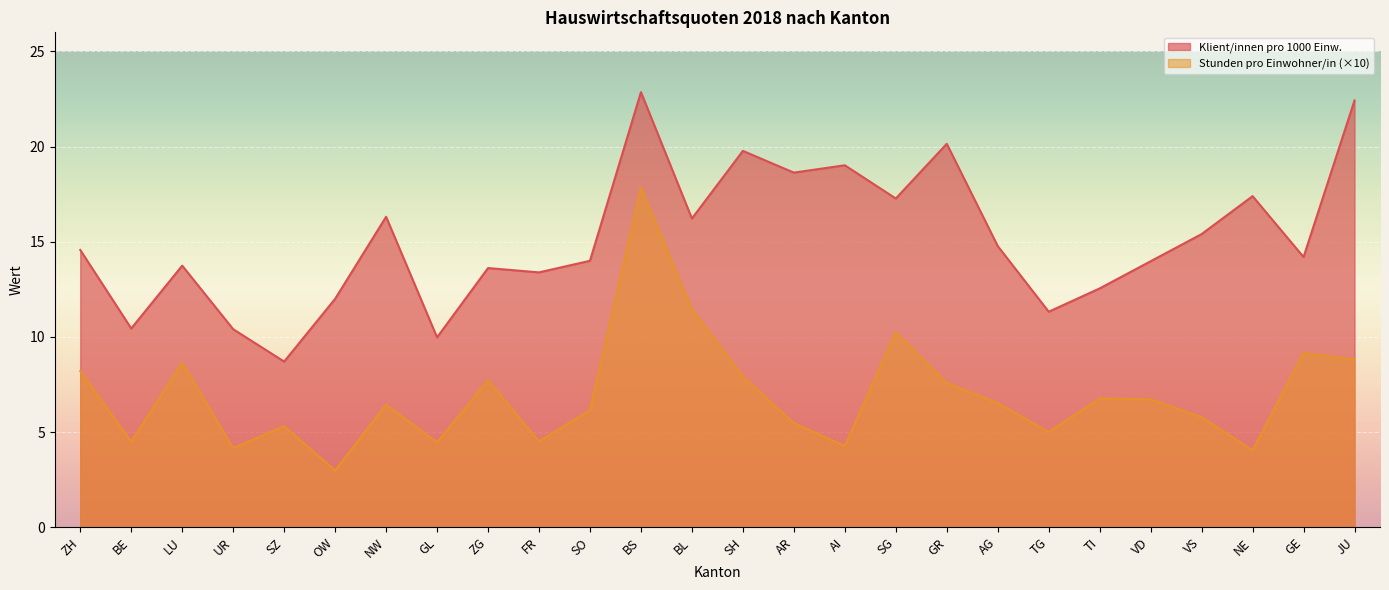

What is the greatest value displayed?

22.9